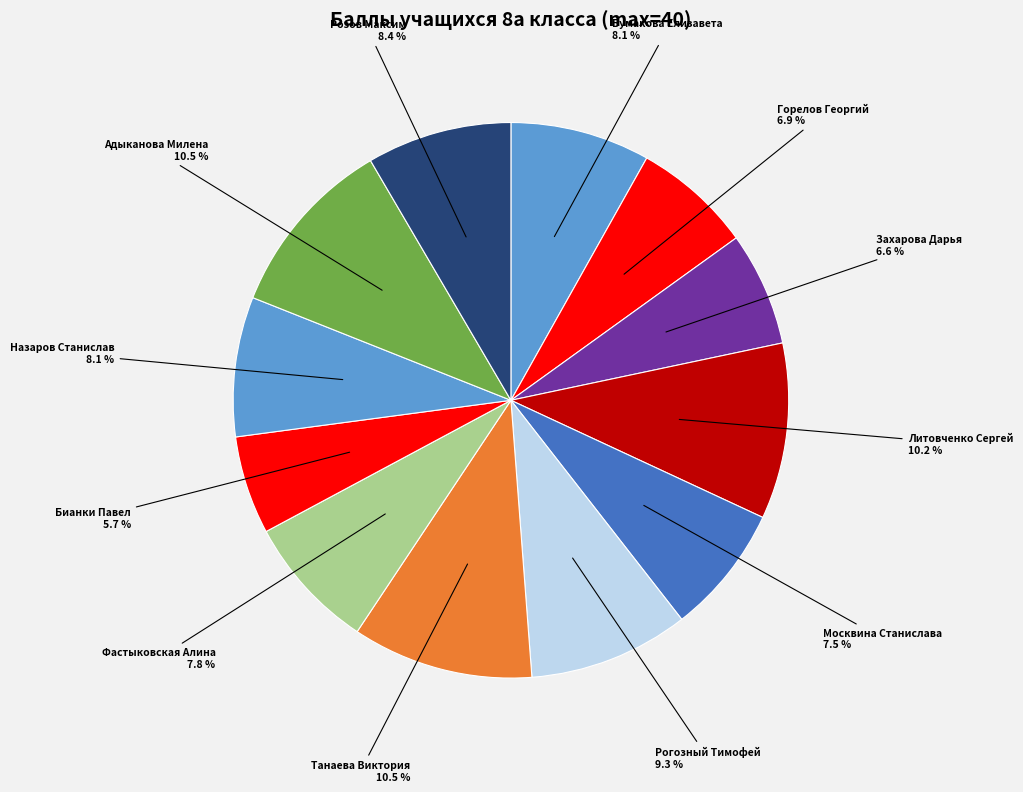

True or false: Бумакова Елизавета accounts for 2% of the total.

False